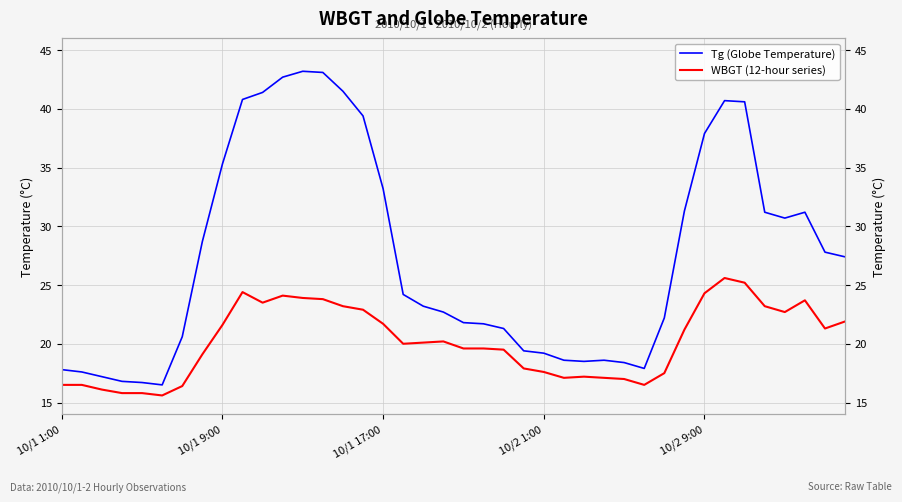

Reading left to right, transcribe all the data shown in this chart.

Tg (Globe Temperature): 17.8	17.6	17.2	16.8	16.7	16.5	20.6	28.7	35.3	40.8	41.4	42.7	43.2	43.1	41.5	39.4	33.2	24.2	23.2	22.7	21.8	21.7	21.3	19.4	19.2	18.6	18.5	18.6	18.4	17.9	22.2	31.3	37.9	40.7	40.6	31.2	30.7	31.2	27.8	27.4
WBGT (12-hour series): 16.5	16.5	16.1	15.8	15.8	15.6	16.4	19.1	21.6	24.4	23.5	24.1	23.9	23.8	23.2	22.9	21.7	20.0	20.1	20.2	19.6	19.6	19.5	17.9	17.6	17.1	17.2	17.1	17.0	16.5	17.5	21.2	24.3	25.6	25.2	23.2	22.7	23.7	21.3	21.9